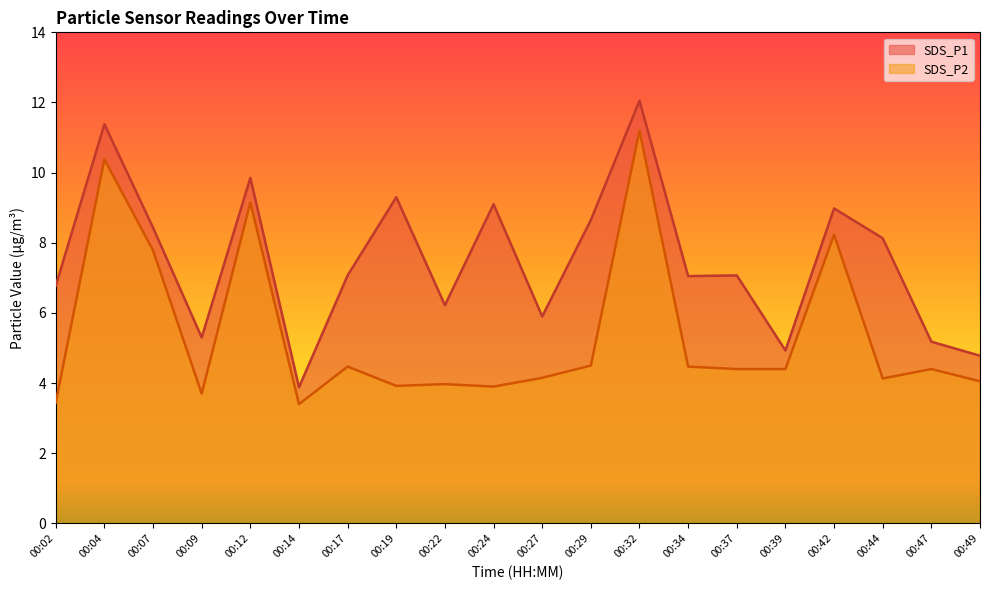

Reading left to right, list all the values displayed in this chart.

SDS_P1: 00:02=6.8	00:04=11.4	00:07=8.4	00:09=5.3	00:12=9.8	00:14=3.9	00:17=7.1	00:19=9.3	00:22=6.2	00:24=9.1	00:27=5.9	00:29=8.7	00:32=12.1	00:34=7.0	00:37=7.1	00:39=4.9	00:42=9.0	00:44=8.1	00:47=5.2	00:49=4.8
SDS_P2: 00:02=3.5	00:04=10.4	00:07=7.8	00:09=3.7	00:12=9.2	00:14=3.4	00:17=4.5	00:19=3.9	00:22=4.0	00:24=3.9	00:27=4.2	00:29=4.5	00:32=11.2	00:34=4.5	00:37=4.4	00:39=4.4	00:42=8.2	00:44=4.1	00:47=4.4	00:49=4.0